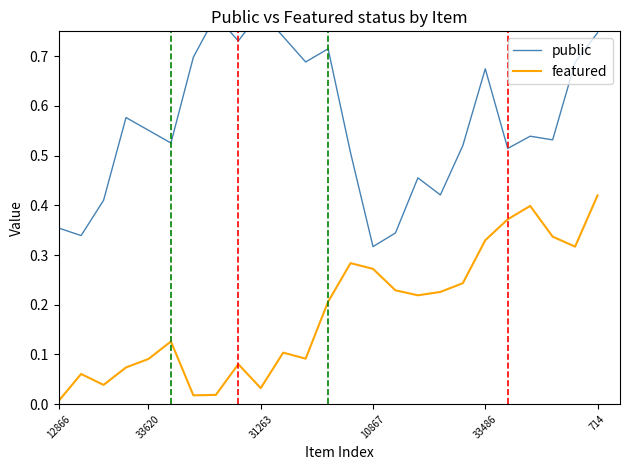

True or false: public and featured intersect in this chart.

False